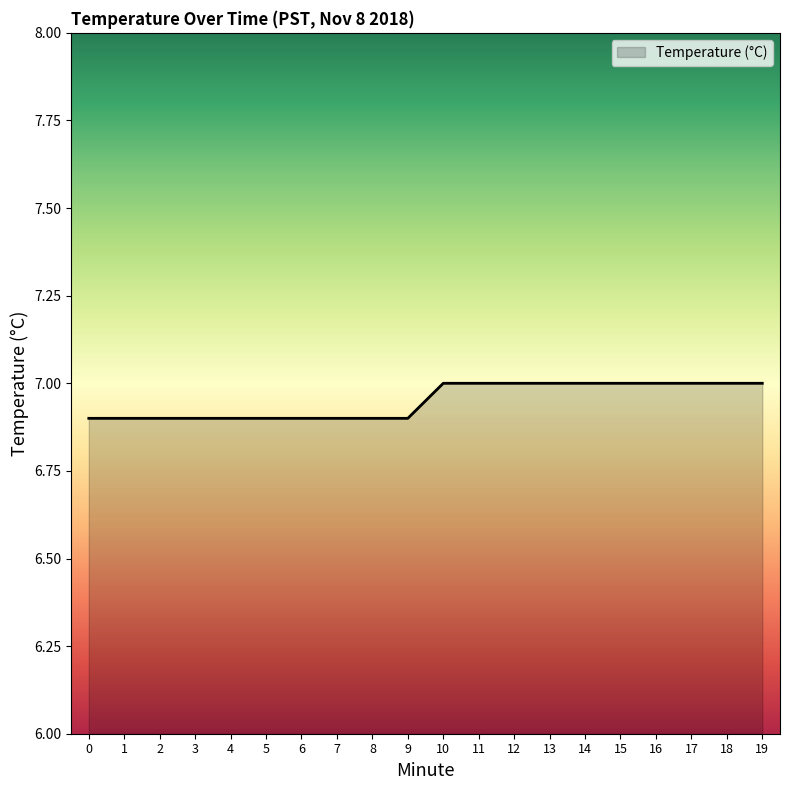

Reading left to right, what are all the values shown in this chart?

6.9	6.9	6.9	6.9	6.9	6.9	6.9	6.9	6.9	6.9	7.0	7.0	7.0	7.0	7.0	7.0	7.0	7.0	7.0	7.0